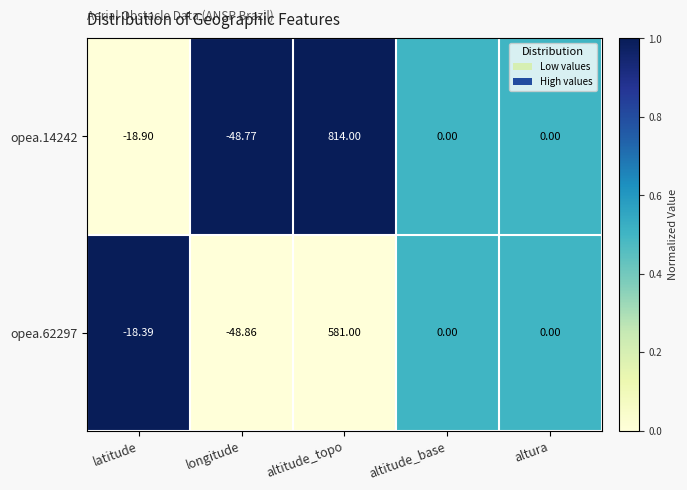

At which category is the sum across all series the highest?

altitude_topo